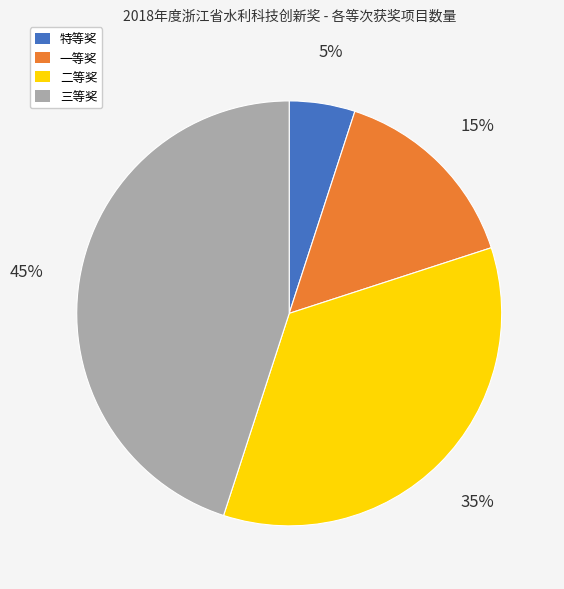

Rank the categories by value from lowest to highest.

特等奖, 一等奖, 二等奖, 三等奖